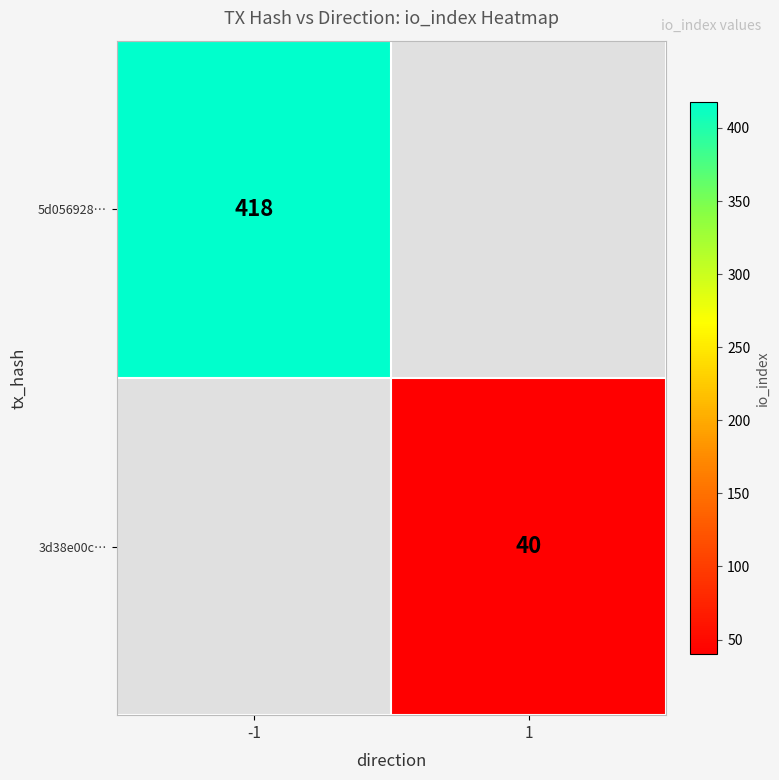

Is the value of 3d38e00c… at 1 greater than the value of 5d056928… at -1?

No